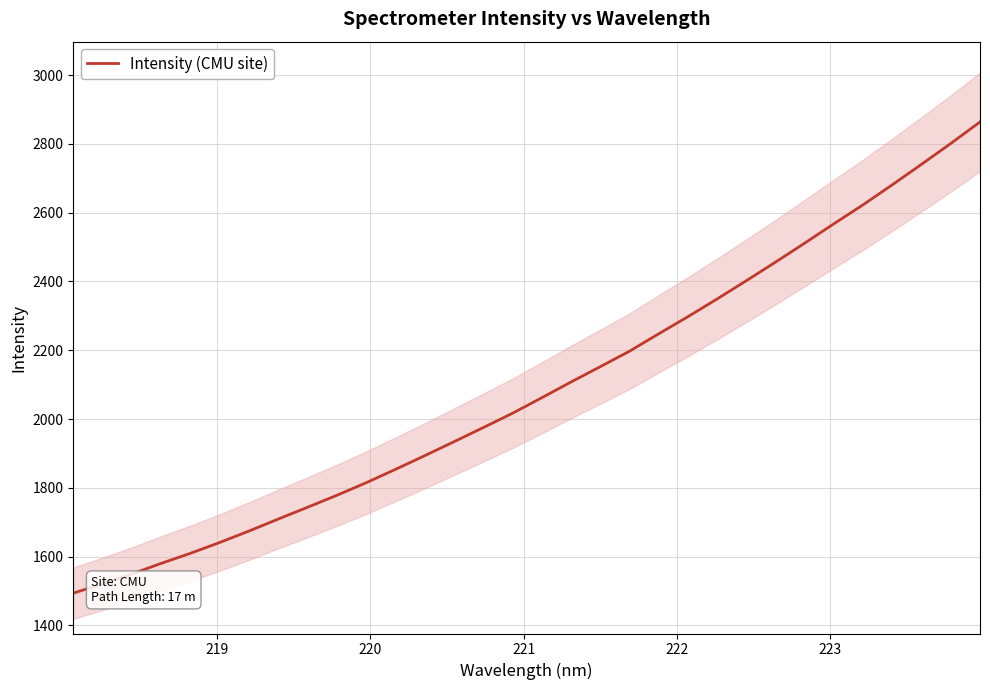

What is the difference between the maximum and minimum values?

1369.6